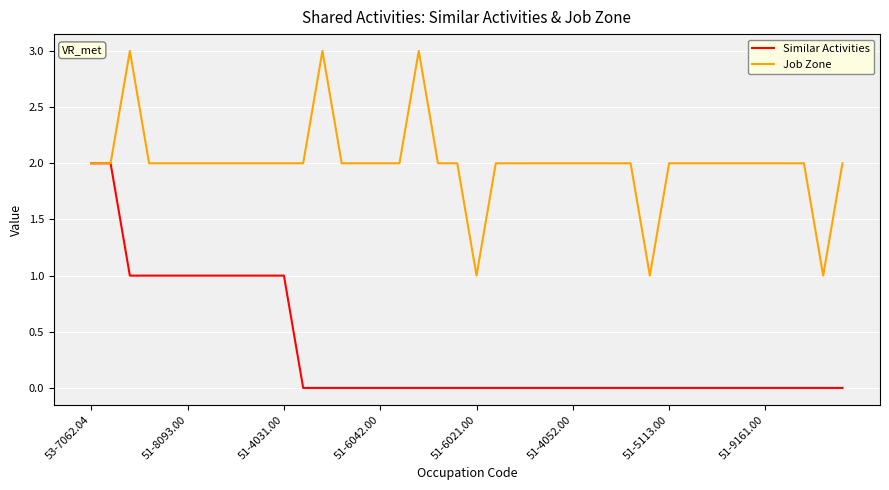

What is the maximum value for Similar Activities?

2